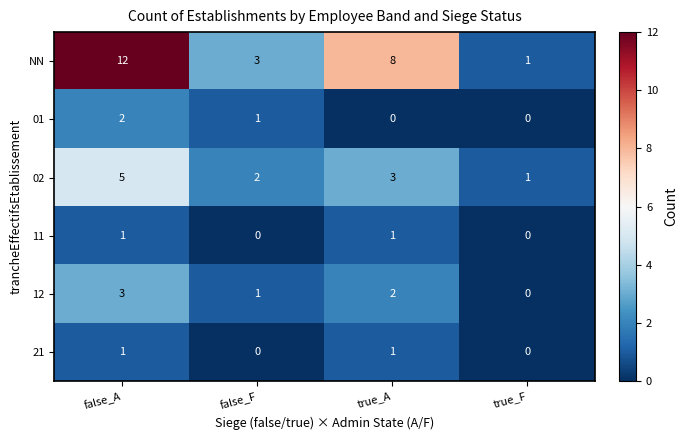

Between false_A and true_A, which series saw the biggest shift?

NN